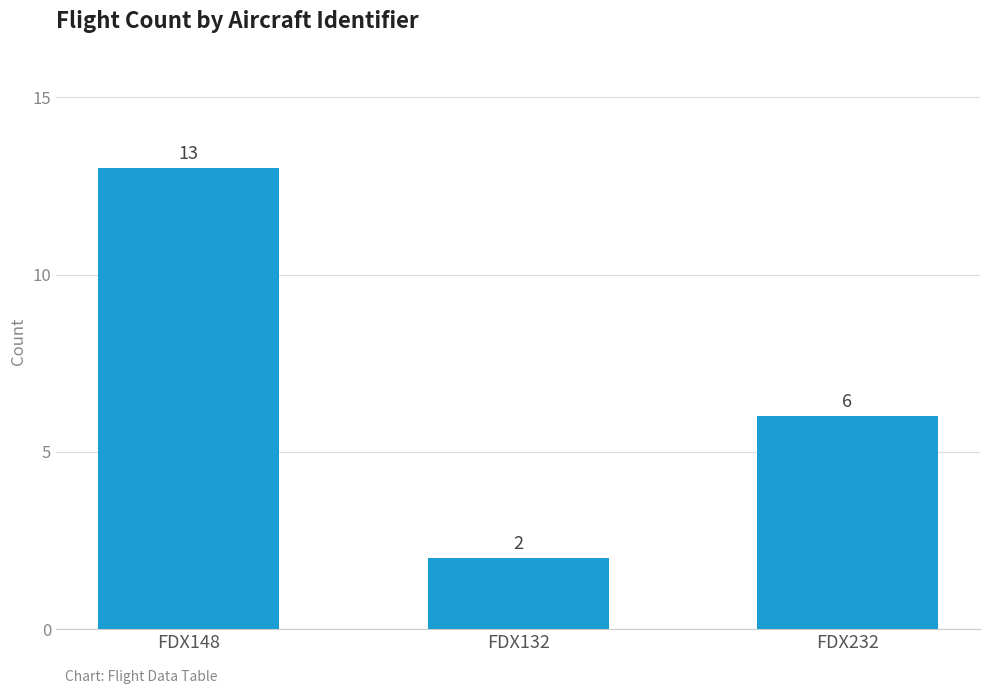

What is the difference between the values at FDX232 and FDX148?

7